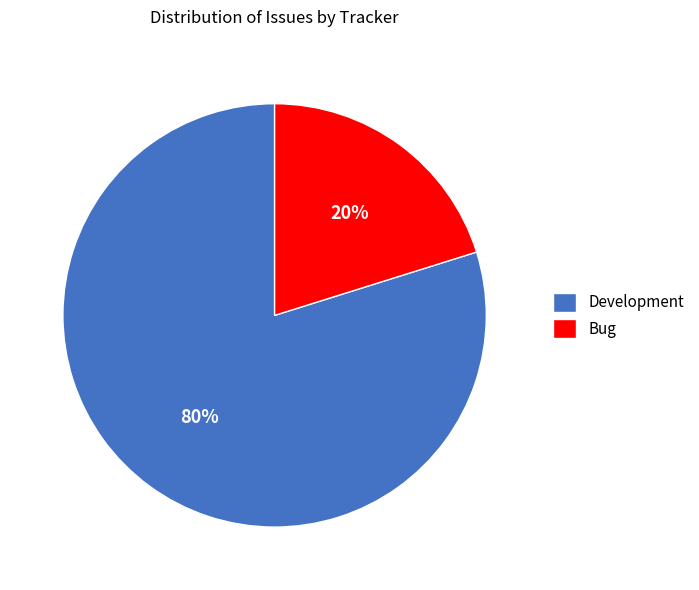

Does Bug account for over 50% of the chart?

No